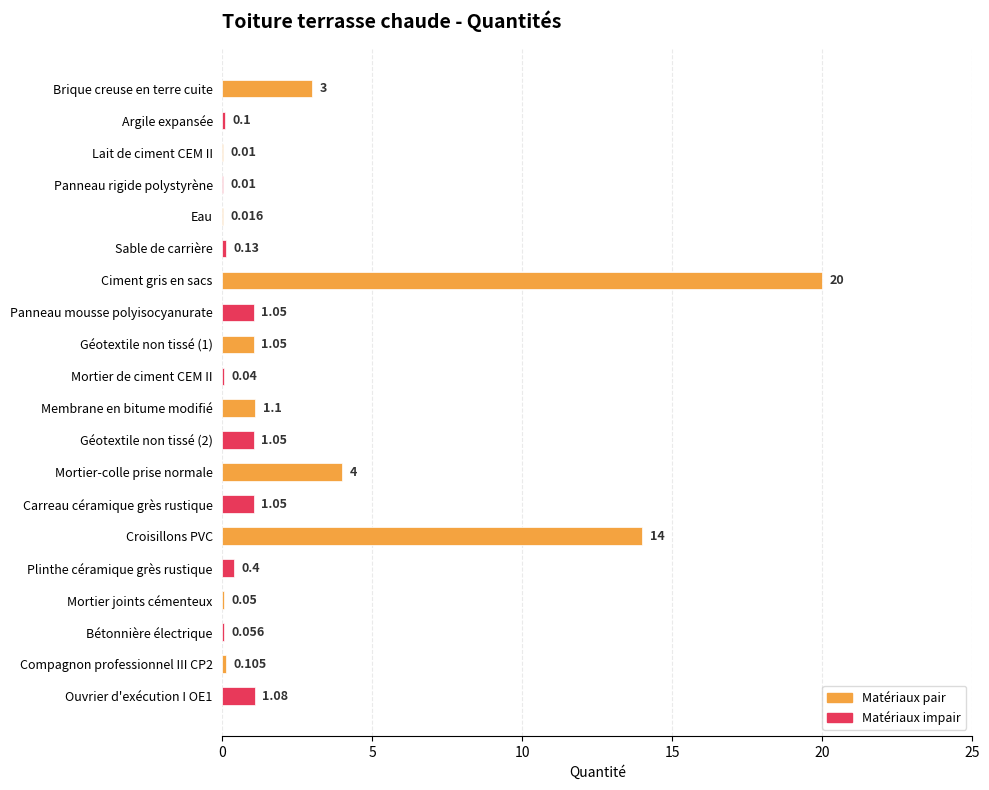

What is the greatest value displayed?

20.0